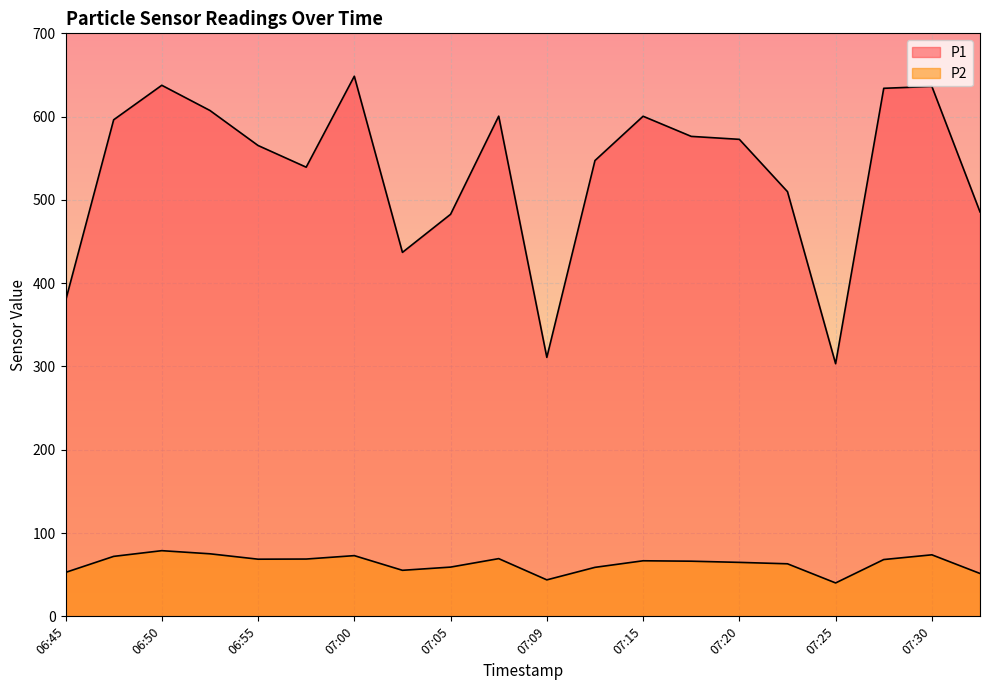

What is the difference between the highest and lowest values at 07:05?

423.6